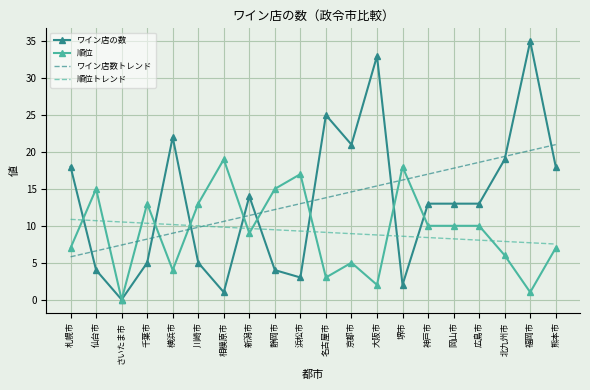

Reading left to right, what are all the values shown in this chart?

ワイン店の数: 札幌市=18.0	仙台市=4.0	さいたま市=0.0	千葉市=5.0	横浜市=22.0	川崎市=5.0	相模原市=1.0	新潟市=14.0	静岡市=4.0	浜松市=3.0	名古屋市=25.0	京都市=21.0	大阪市=33.0	堺市=2.0	神戸市=13.0	岡山市=13.0	広島市=13.0	北九州市=19.0	福岡市=35.0	熊本市=18.0
順位: 札幌市=7.0	仙台市=15.0	さいたま市=0.0	千葉市=13.0	横浜市=4.0	川崎市=13.0	相模原市=19.0	新潟市=9.0	静岡市=15.0	浜松市=17.0	名古屋市=3.0	京都市=5.0	大阪市=2.0	堺市=18.0	神戸市=10.0	岡山市=10.0	広島市=10.0	北九州市=6.0	福岡市=1.0	熊本市=7.0
ワイン店数トレンド: 札幌市=5.8	仙台市=6.6	さいたま市=7.4	千葉市=8.2	横浜市=9.0	川崎市=9.8	相模原市=10.6	新潟市=11.4	静岡市=12.2	浜松市=13.0	名古屋市=13.8	京都市=14.6	大阪市=15.4	堺市=16.2	神戸市=17.0	岡山市=17.8	広島市=18.6	北九州市=19.4	福岡市=20.2	熊本市=21.0
順位トレンド: 札幌市=10.9	仙台市=10.7	さいたま市=10.5	千葉市=10.3	横浜市=10.2	川崎市=10.0	相模原市=9.8	新潟市=9.6	静岡市=9.5	浜松市=9.3	名古屋市=9.1	京都市=8.9	大阪市=8.8	堺市=8.6	神戸市=8.4	岡山市=8.2	広島市=8.1	北九州市=7.9	福岡市=7.7	熊本市=7.5